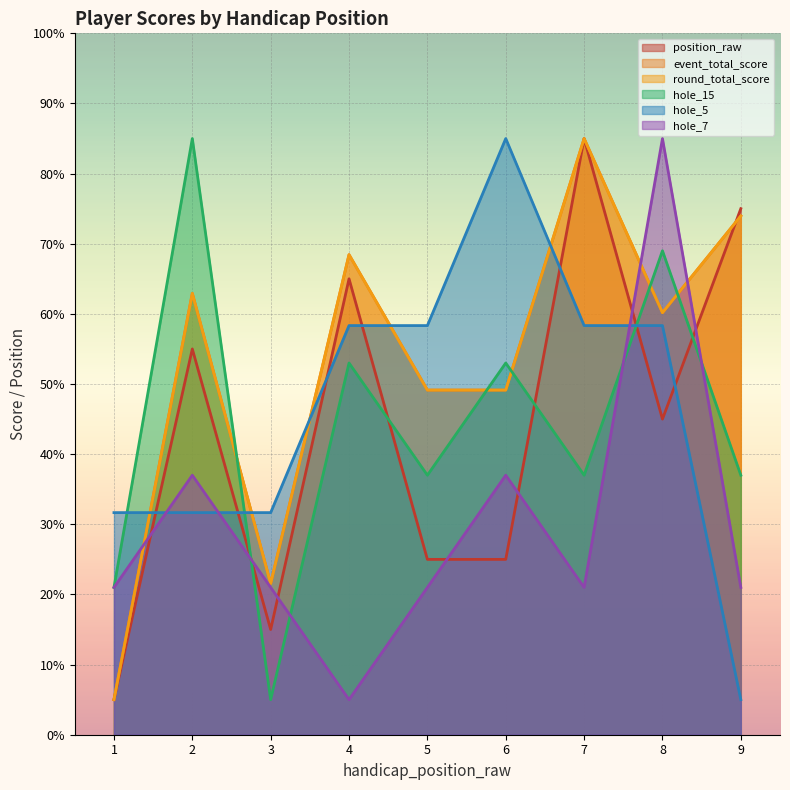

Reading left to right, transcribe all the data shown in this chart.

position_raw: 1=5.0	2=55.0	3=15.0	4=65.0	5=25.0	6=25.0	7=85.0	8=45.0	9=75.0
event_total_score: 1=5.0	2=62.9	3=21.6	4=68.4	5=49.1	6=49.1	7=85.0	8=60.2	9=74.0
round_total_score: 1=5.0	2=62.9	3=21.6	4=68.4	5=49.1	6=49.1	7=85.0	8=60.2	9=74.0
hole_15: 1=21.0	2=85.0	3=5.0	4=53.0	5=37.0	6=53.0	7=37.0	8=69.0	9=37.0
hole_5: 1=31.7	2=31.7	3=31.7	4=58.3	5=58.3	6=85.0	7=58.3	8=58.3	9=5.0
hole_7: 1=21.0	2=37.0	3=21.0	4=5.0	5=21.0	6=37.0	7=21.0	8=85.0	9=21.0